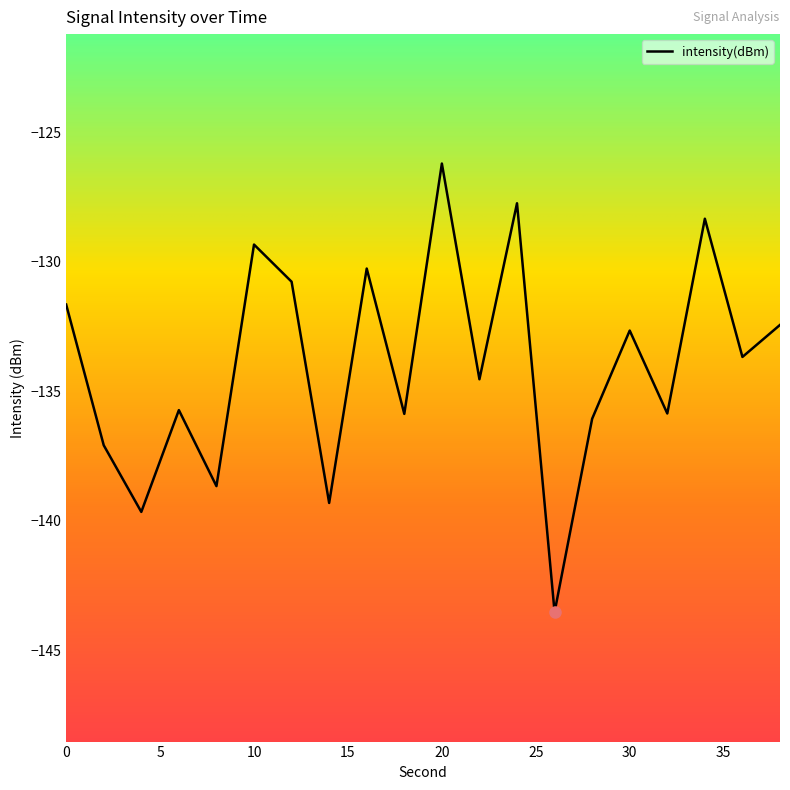

How many values are below -133?

11